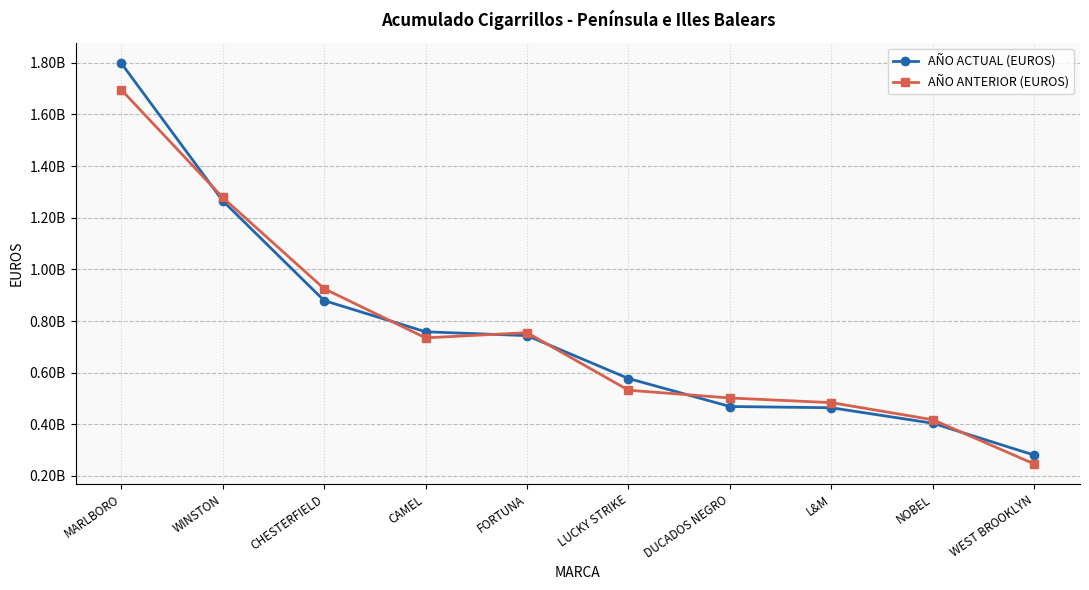

Where is the first local minimum for AÑO ANTERIOR (EUROS)?

CAMEL